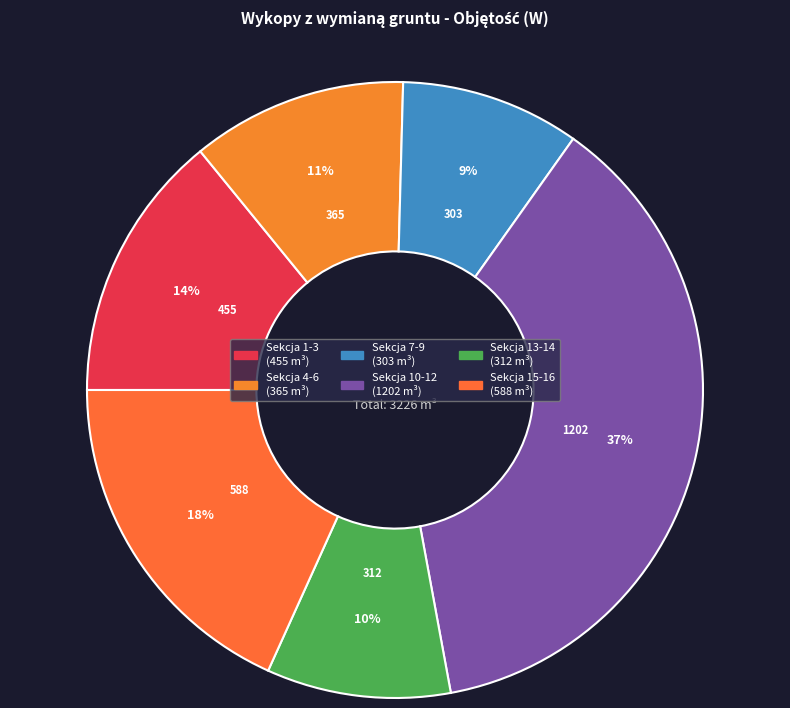

How many segments does this pie chart have?

6